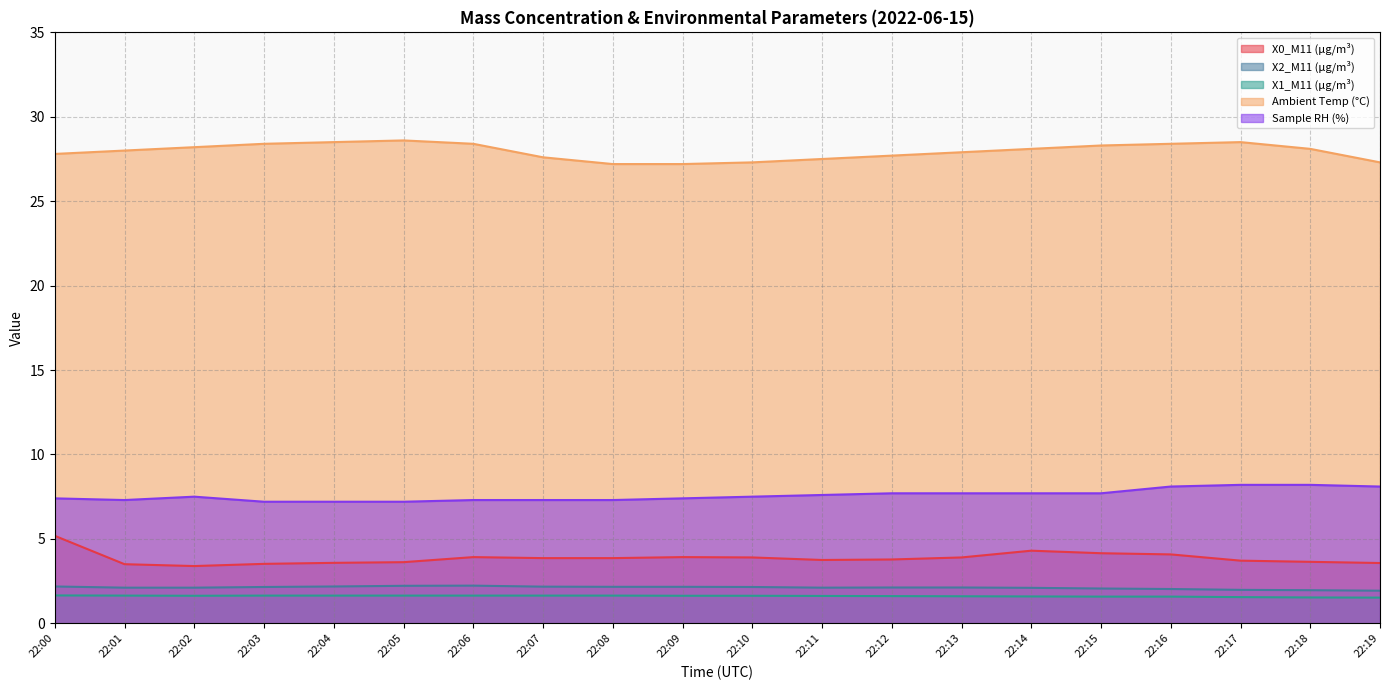

True or false: X2_M11 (μg/m³) has a value of 0.8 at 22:10.

False